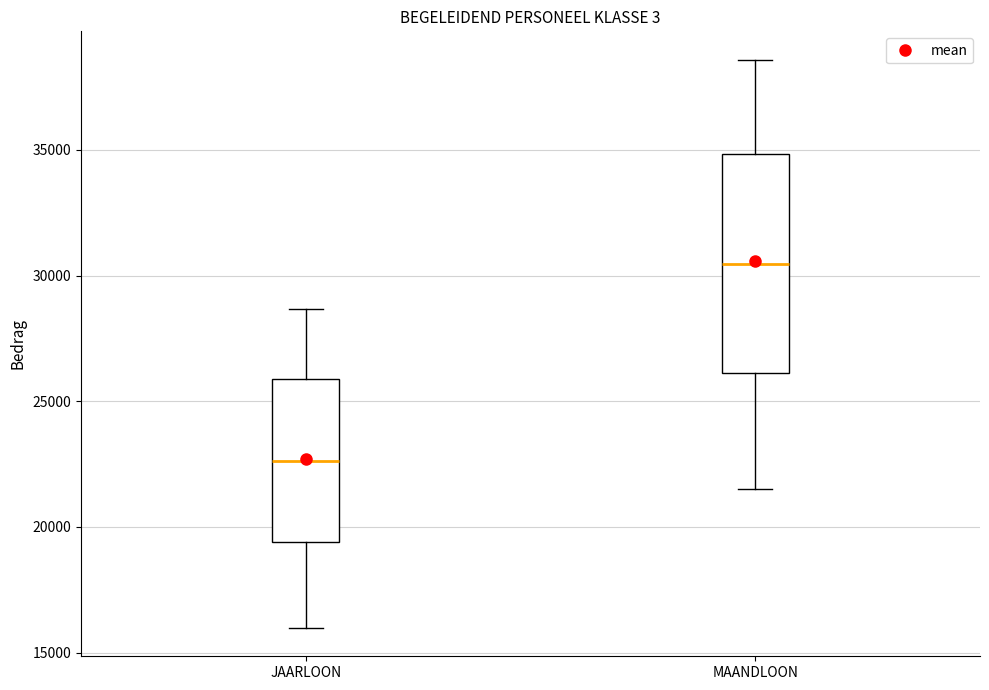

Reading left to right, read every box against the y-axis: the position of its median line, the range the box covers, and the ends of its whiskers. The values are not printed on the chart, so give them approximately, as read against the axis.

JAARLOON: median 22500, box 19500 to 26000, whiskers 16000 to 28500
MAANDLOON: median 30500, box 26000 to 35000, whiskers 21500 to 38500